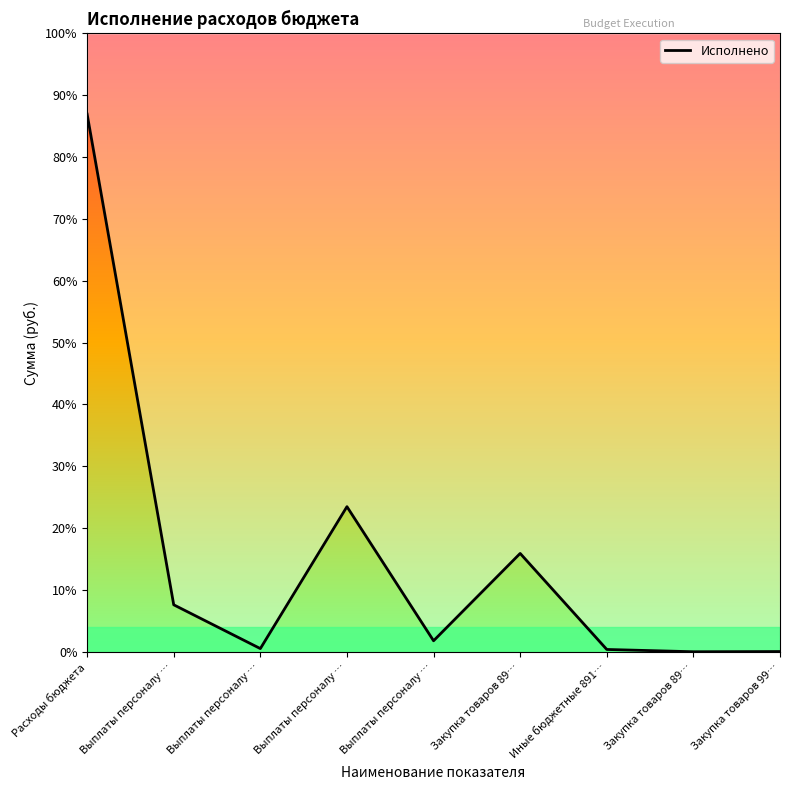

How many points are lower than both their immediate neighbors (excluding endpoints)?

3